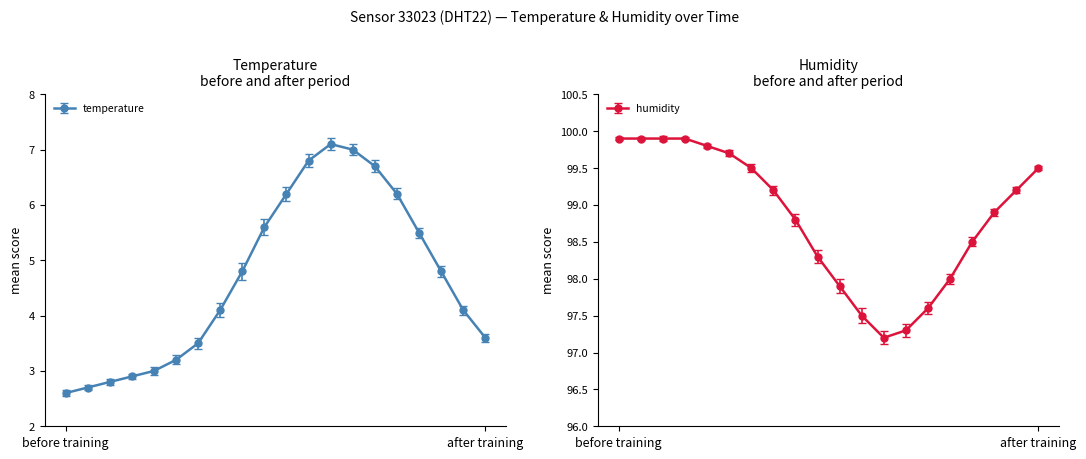

True or false: temperature has more than 0 interior local peaks.

True